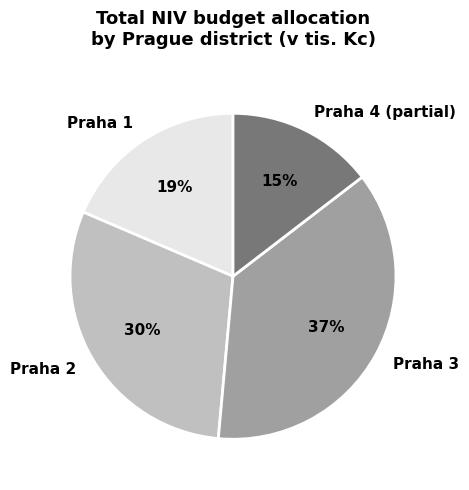

To the nearest percent, what is the average slice percentage?

25%